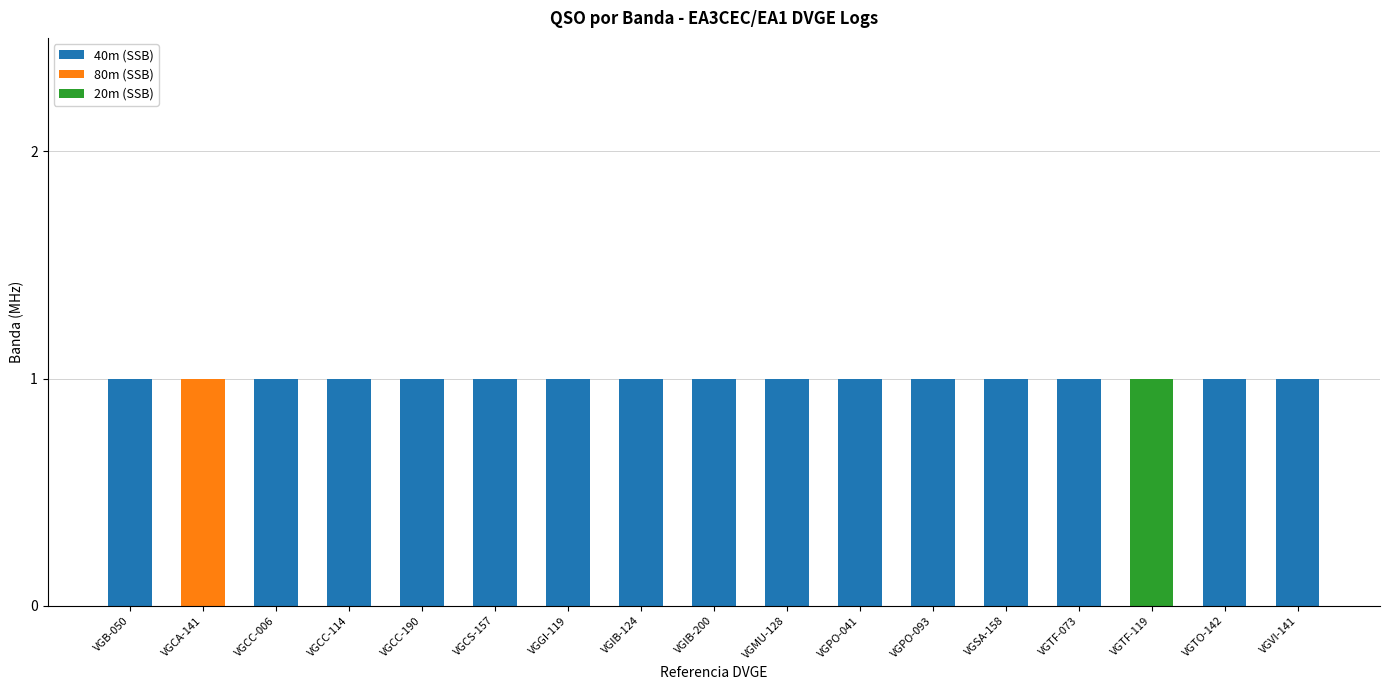

The value of 40m (SSB) at VGTF-119 is 0. True or false?

True